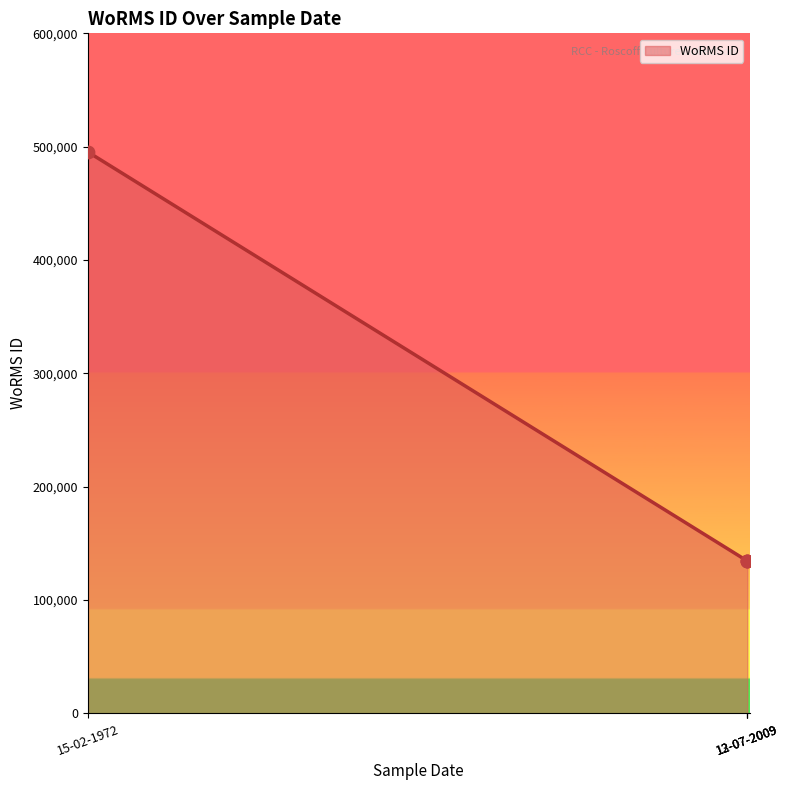

Between 15-02-1972 and 12-07-2009, which is larger?

15-02-1972